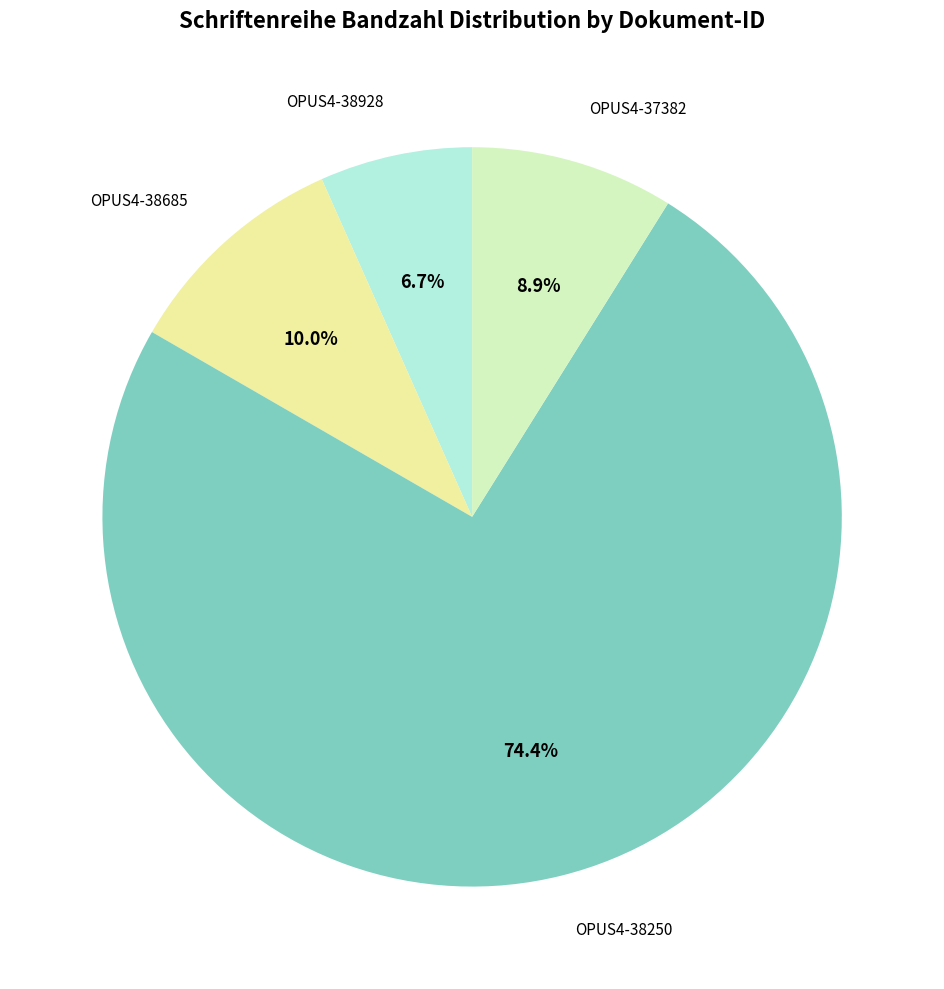

Rank the categories by value from highest to lowest.

OPUS4-38250, OPUS4-38685, OPUS4-37382, OPUS4-38928